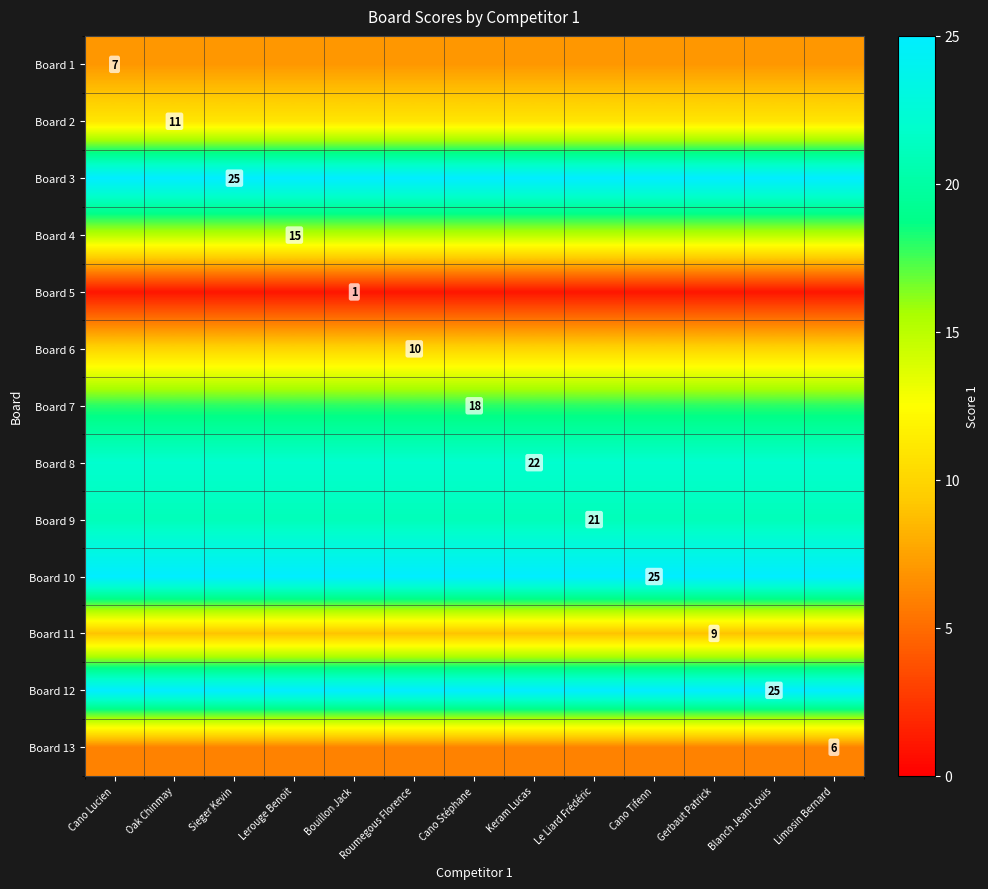

Is it true that Board 10 equals 33 at Cano Tifenn?

False